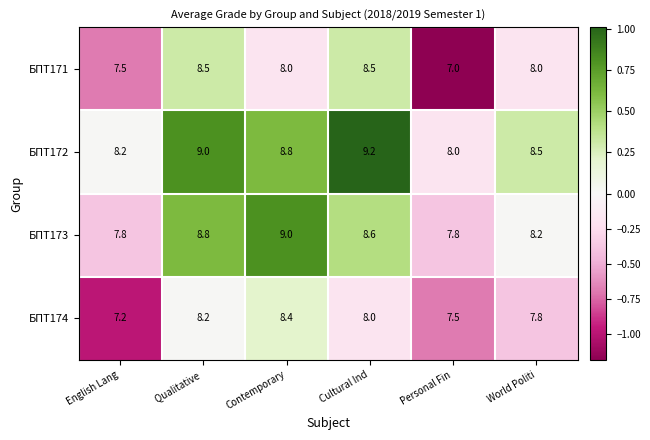

What is the spread (max minus min) of values at Qualitative ?

0.8